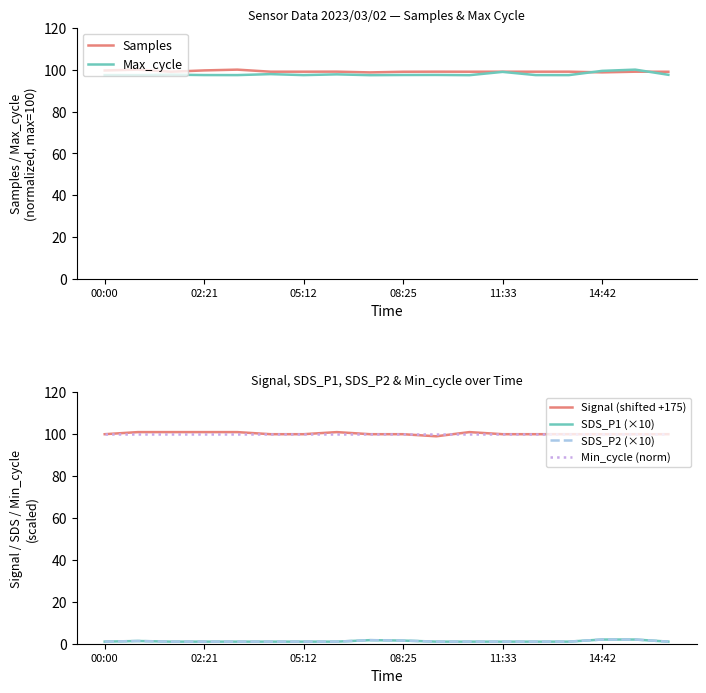

Between 11 and 16, which series saw the biggest shift?

Max_cycle